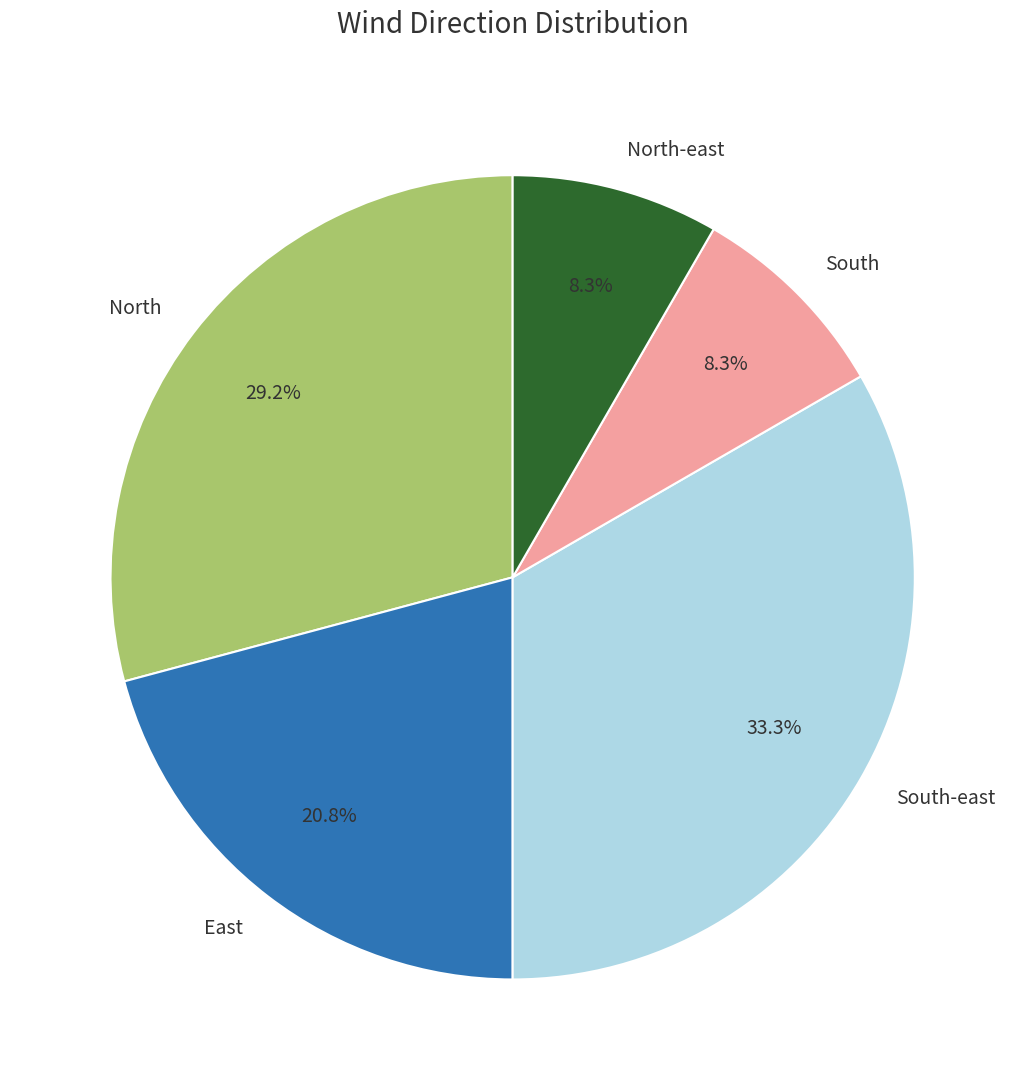

Which has a higher value, East or North?

North